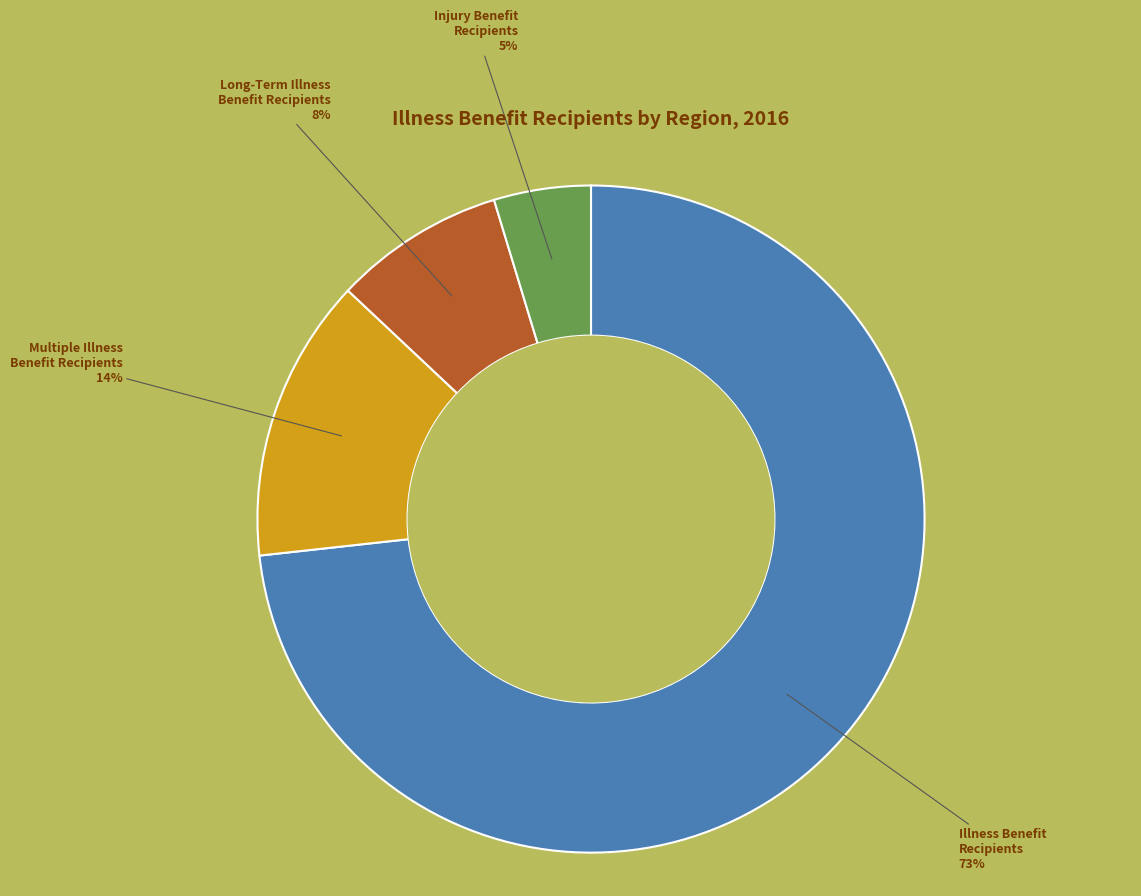

Is there a majority slice in this chart?

Yes